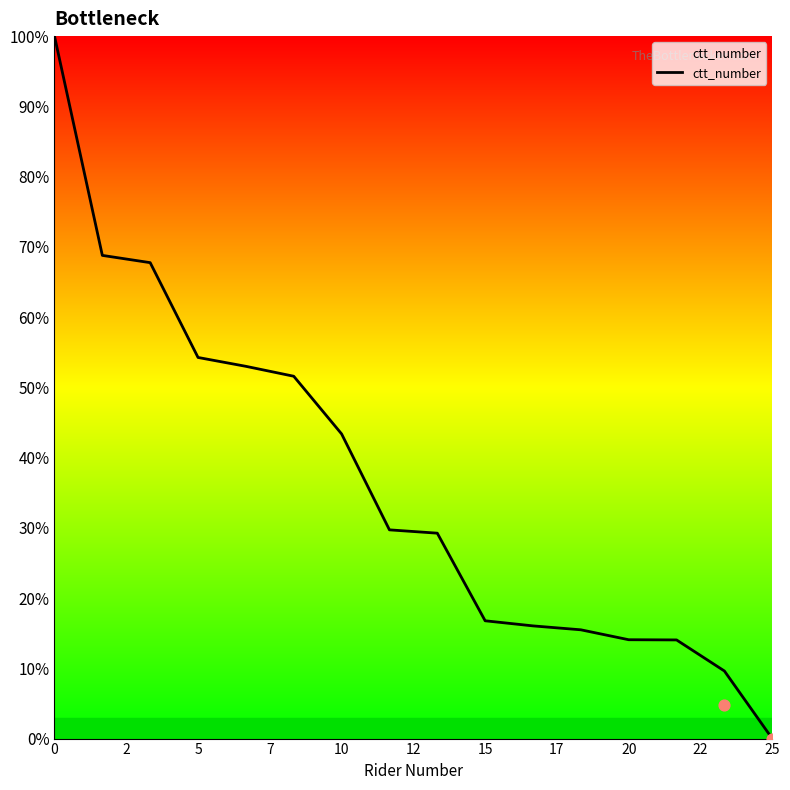

At which label does ctt_number reach its minimum?

25